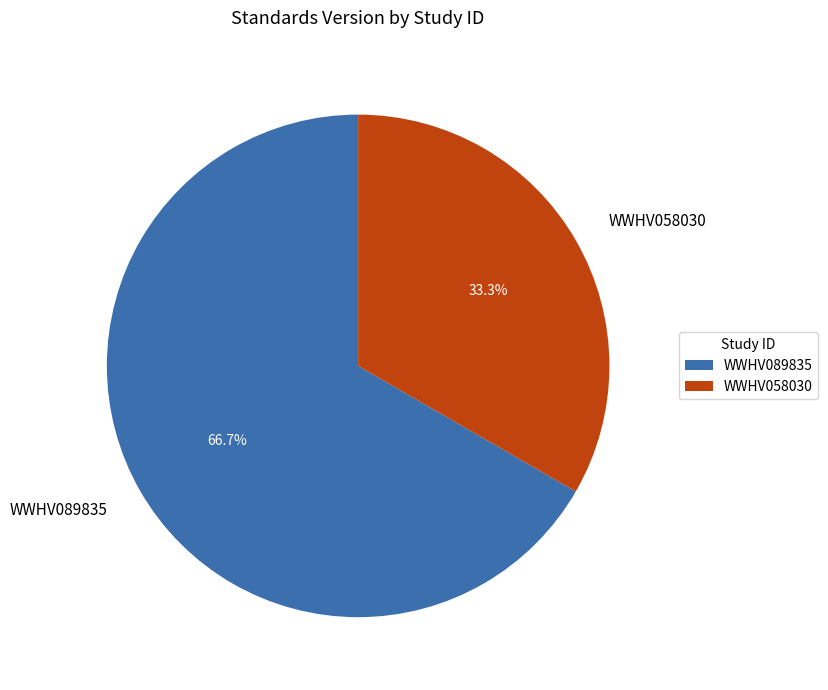

The WWHV058030 slice represents 33% of the pie. True or false?

True